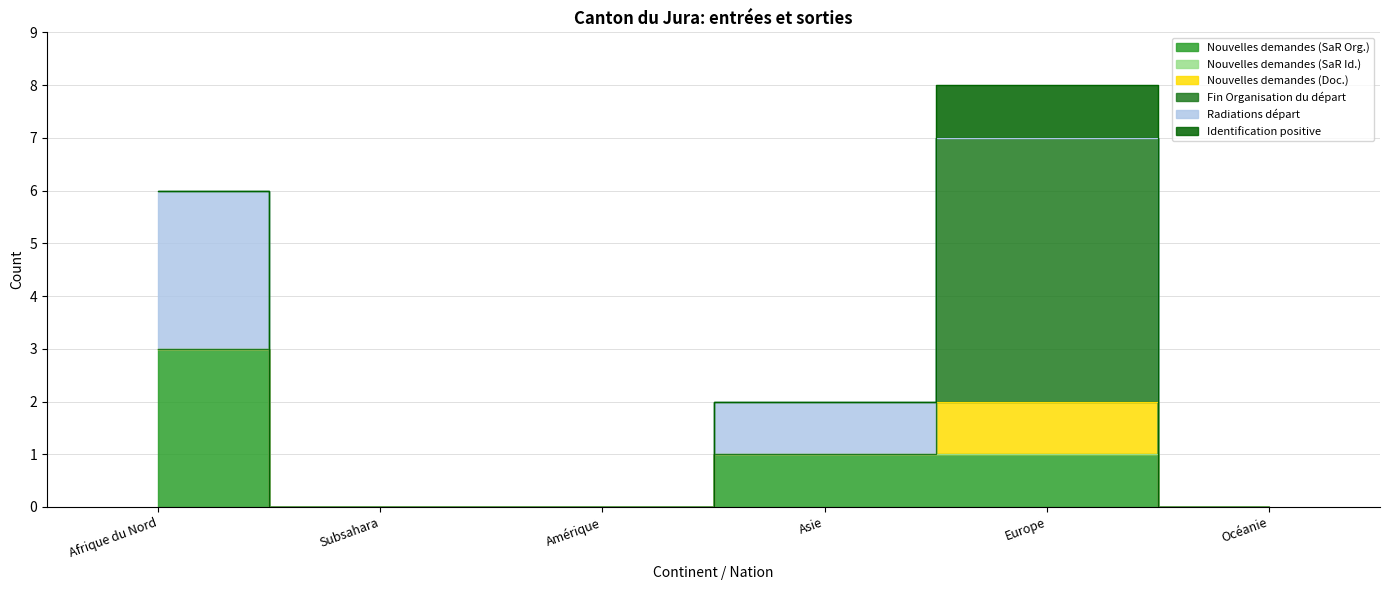

Between Asie and Europe, which series saw the biggest shift?

Fin Organisation du départ